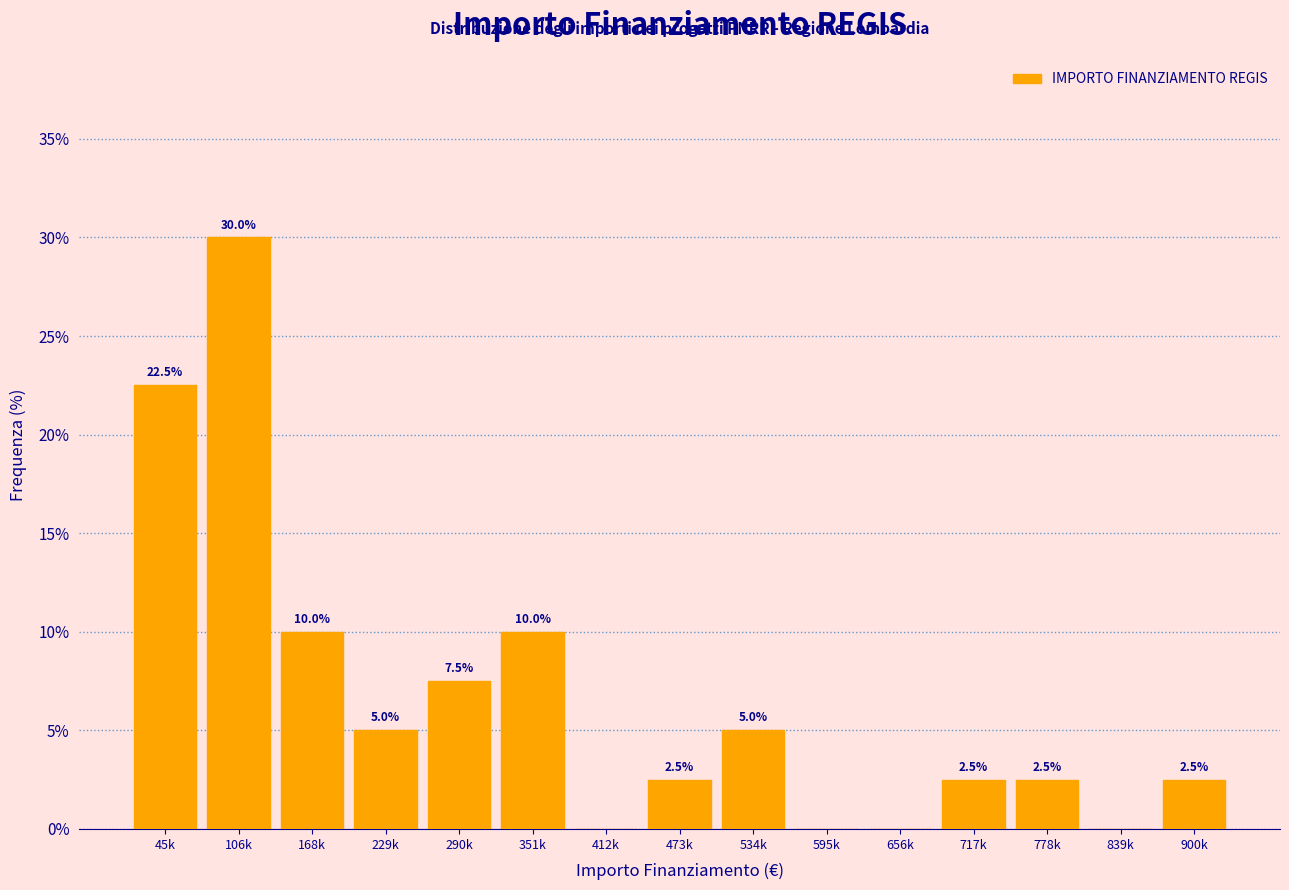

Reading left to right, extract all data points from this chart.

45k=22.5	106k=30.0	168k=10.0	229k=5.0	290k=7.5	351k=10.0	412k=0.0	473k=2.5	534k=5.0	595k=0.0	656k=0.0	717k=2.5	778k=2.5	839k=0.0	900k=2.5